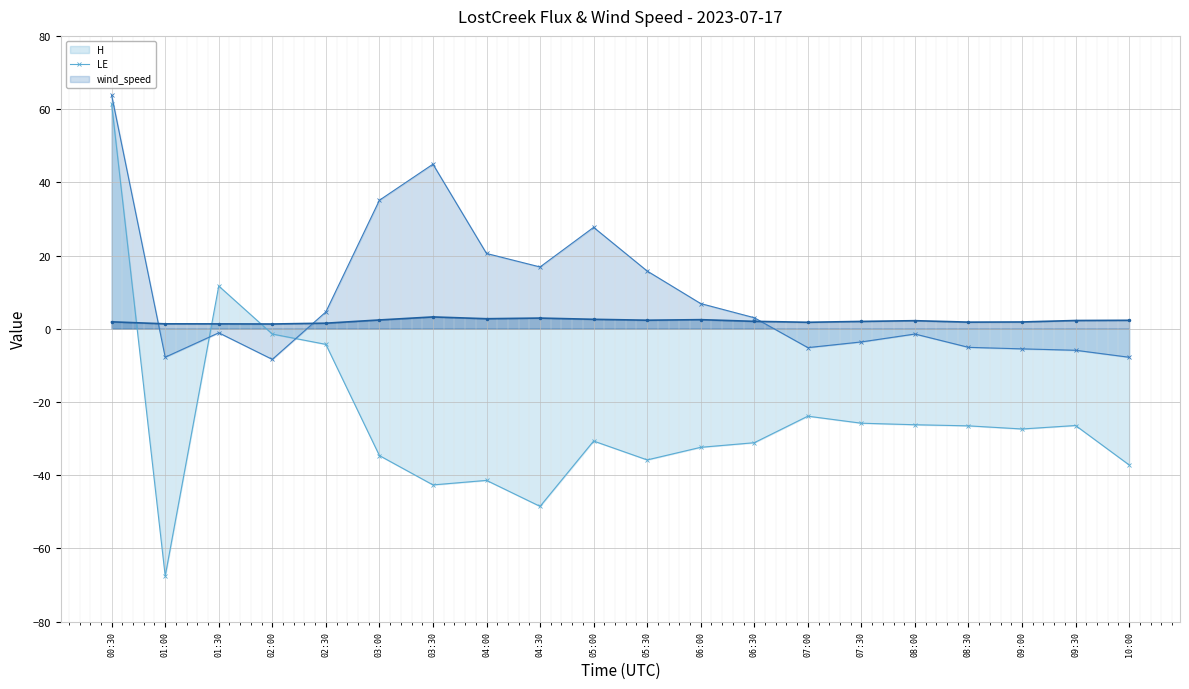

Does the chart display data point markers on the line(s)?

Yes